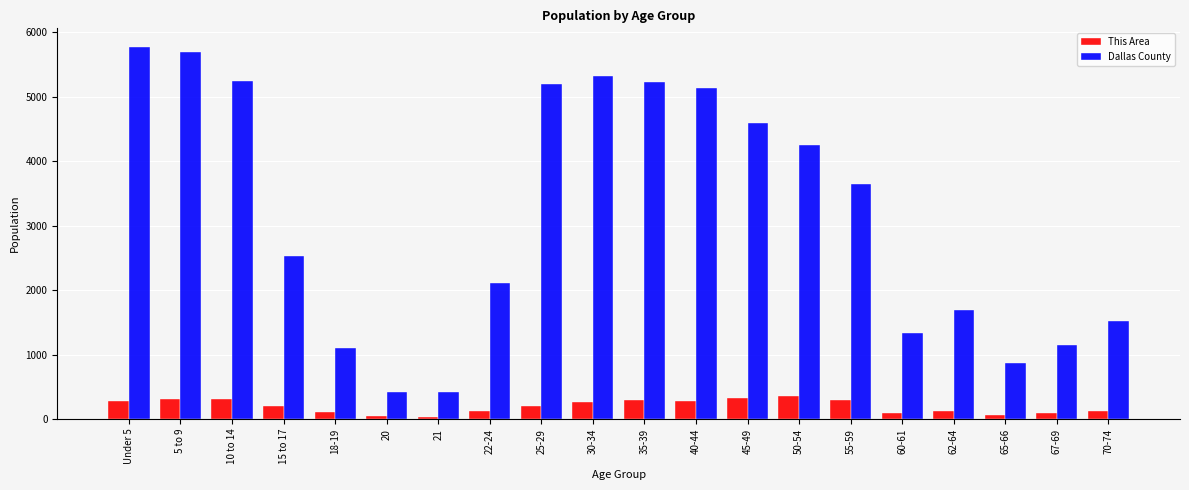

What is the label of the 13th bar from the left?

45-49